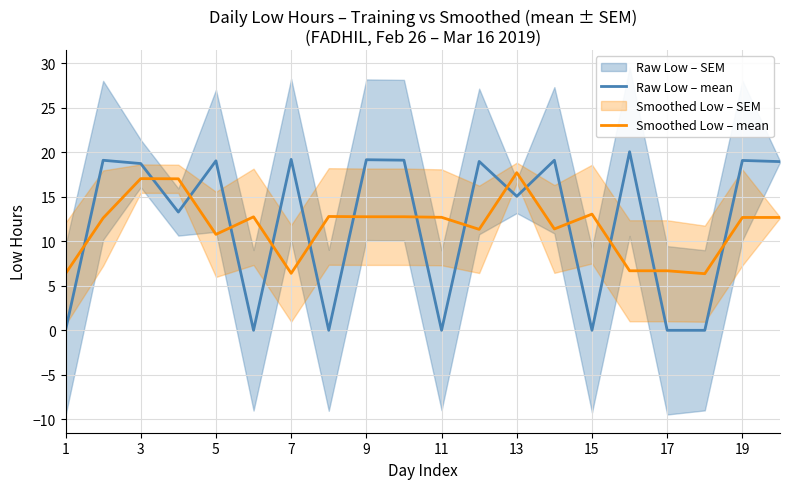

The Smoothed Low – mean series shows 19.4 at 15. True or false?

False